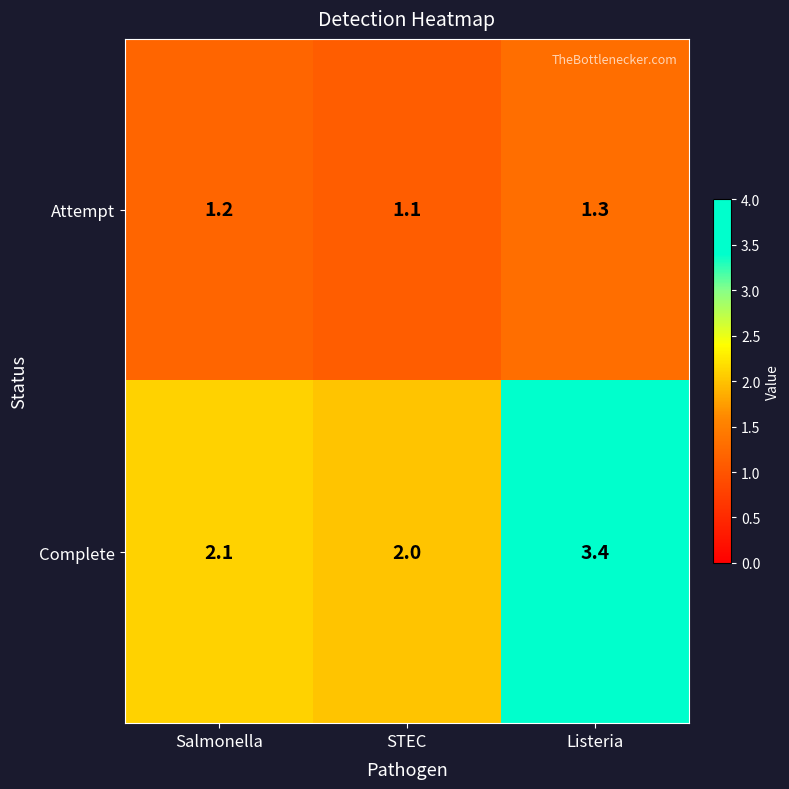

Rank the series by their average value, from lowest to highest.

Attempt, Complete